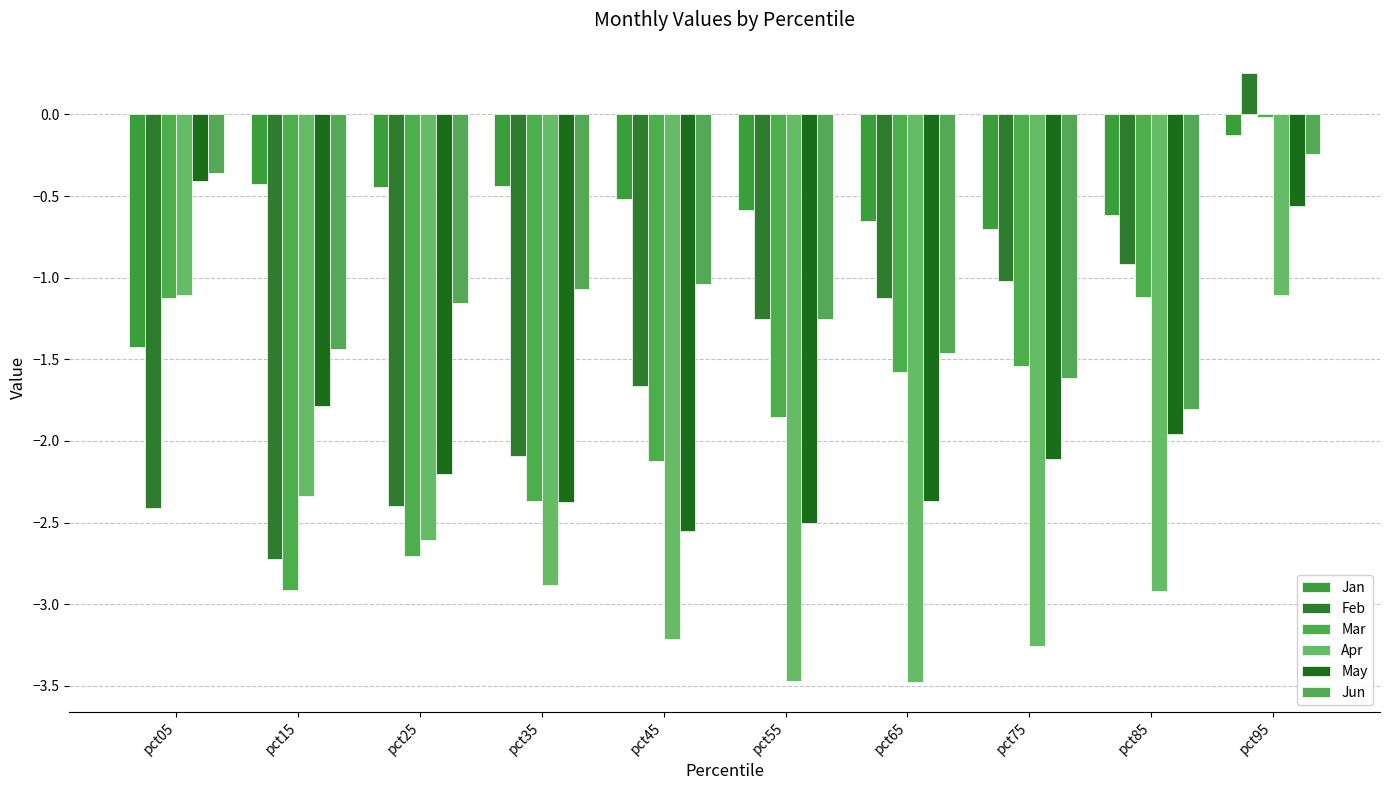

What is the difference between the maximum and minimum values in the Jan series?

1.3